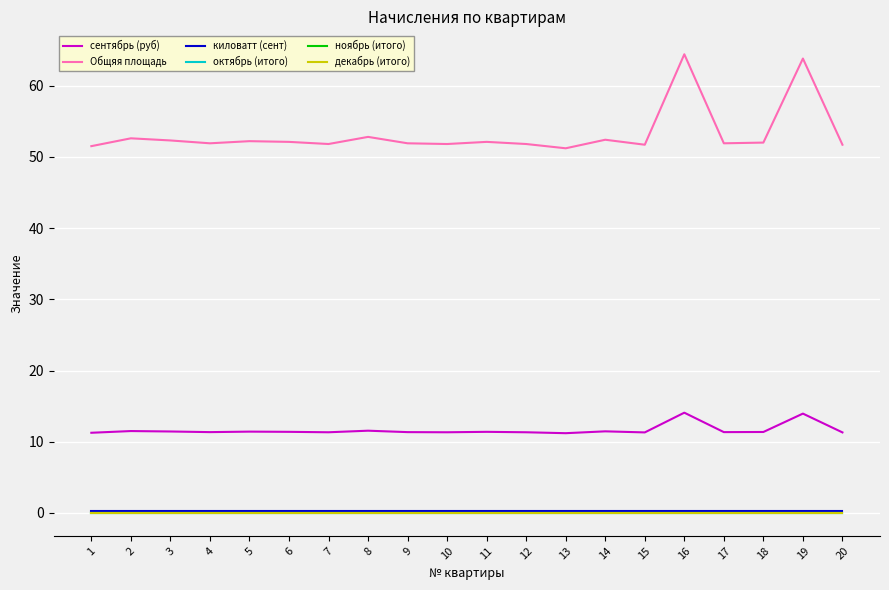

Does the chart display data point markers on the line(s)?

No